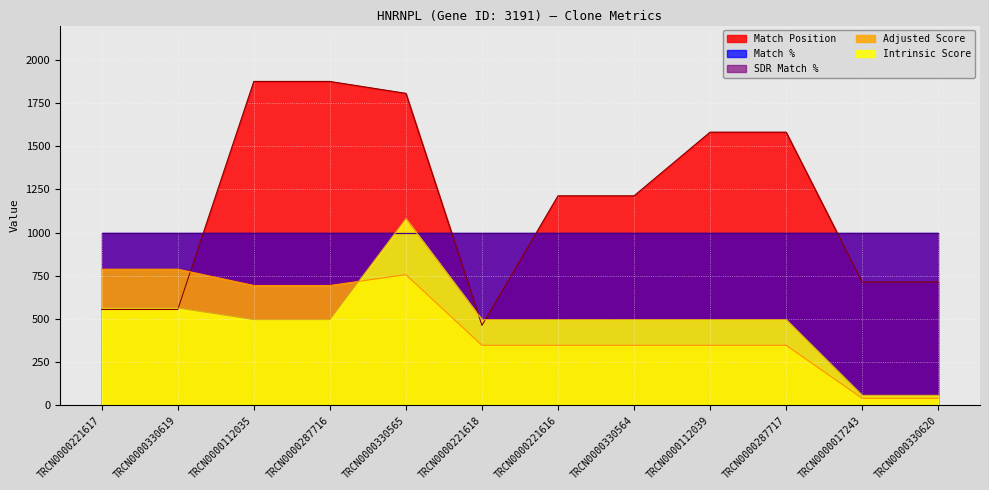

What is the label of the 7th point from the right?

TRCN0000221618